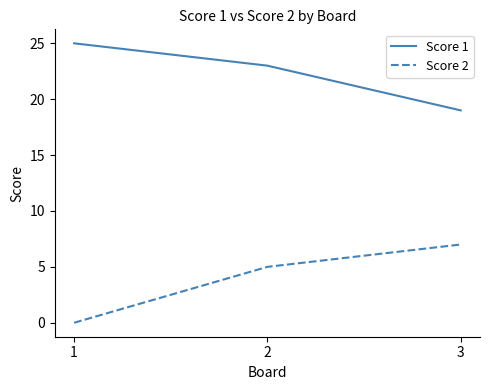

Rank the series by their maximum value, from highest to lowest.

Score 1, Score 2